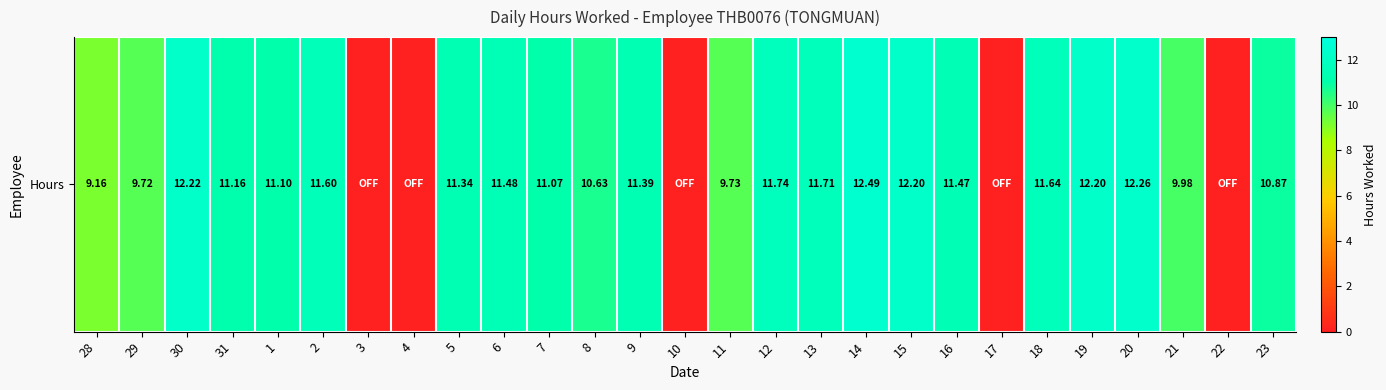

List the labels in order of value, largest first.

14, 20, 30, 15, 19, 12, 13, 18, 2, 6, 16, 9, 5, 31, 1, 7, 23, 8, 21, 11, 29, 28, 3, 4, 10, 17, 22